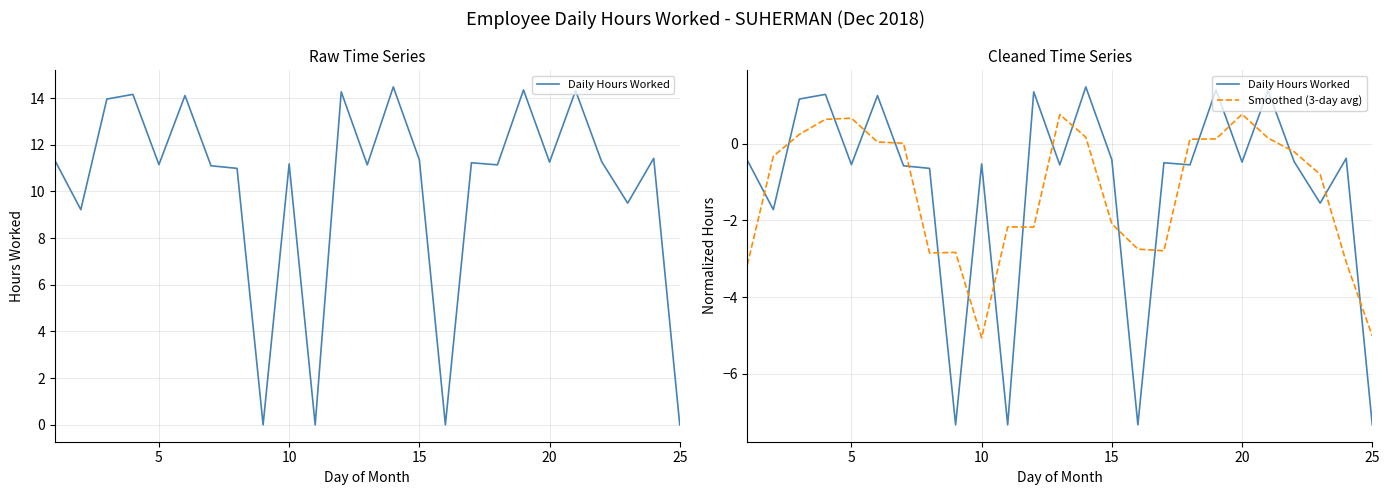

After their last crossing, which series has the higher values: Daily Hours Worked or Smoothed (3-day avg)?

Smoothed (3-day avg)